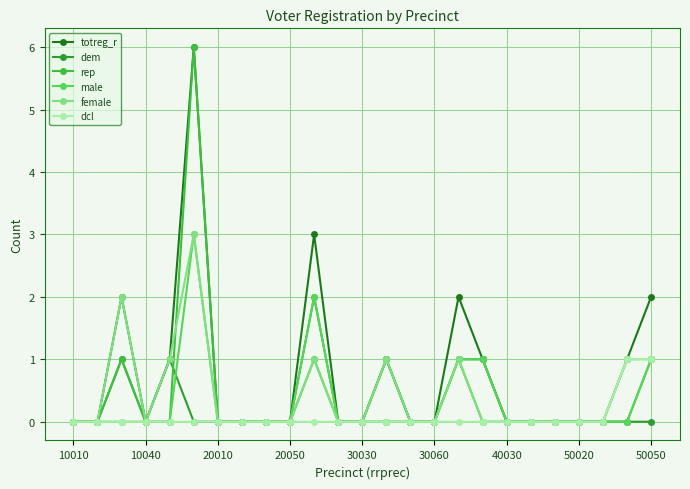

What are all the series names shown in the legend?

totreg_r, dem, rep, male, female, dcl